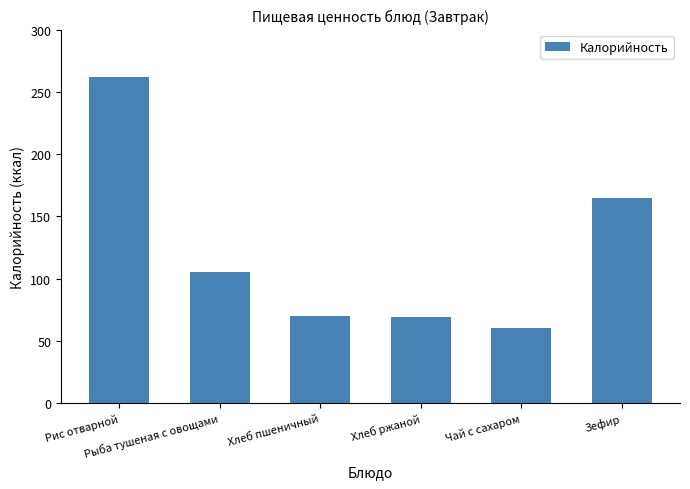

What is the minimum value shown in the chart?

60.0